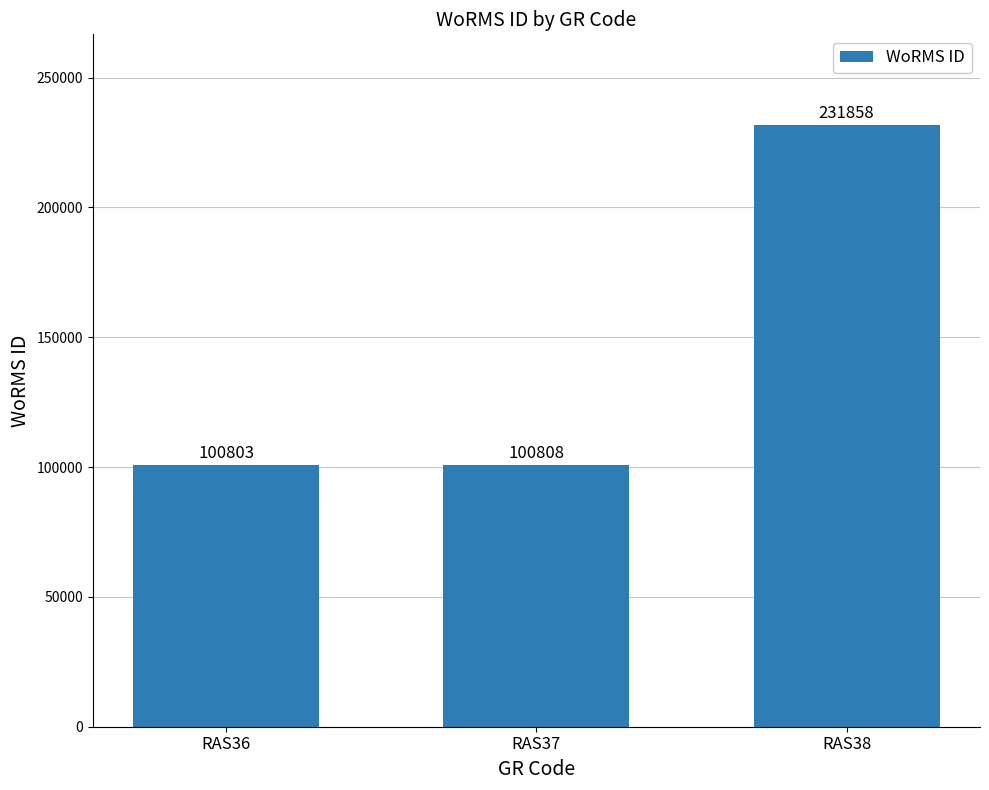

Where is the data nearest to the value 166330?

RAS37